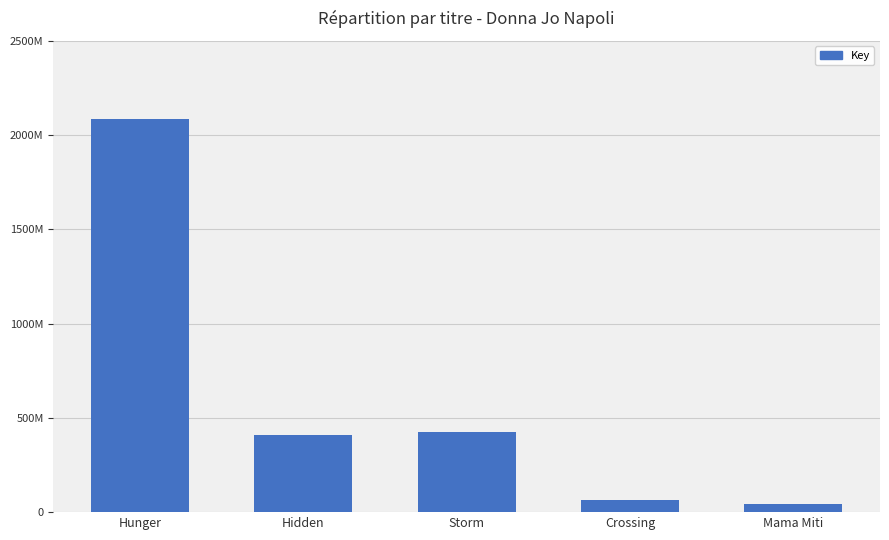

Does the chart contain any negative values?

No